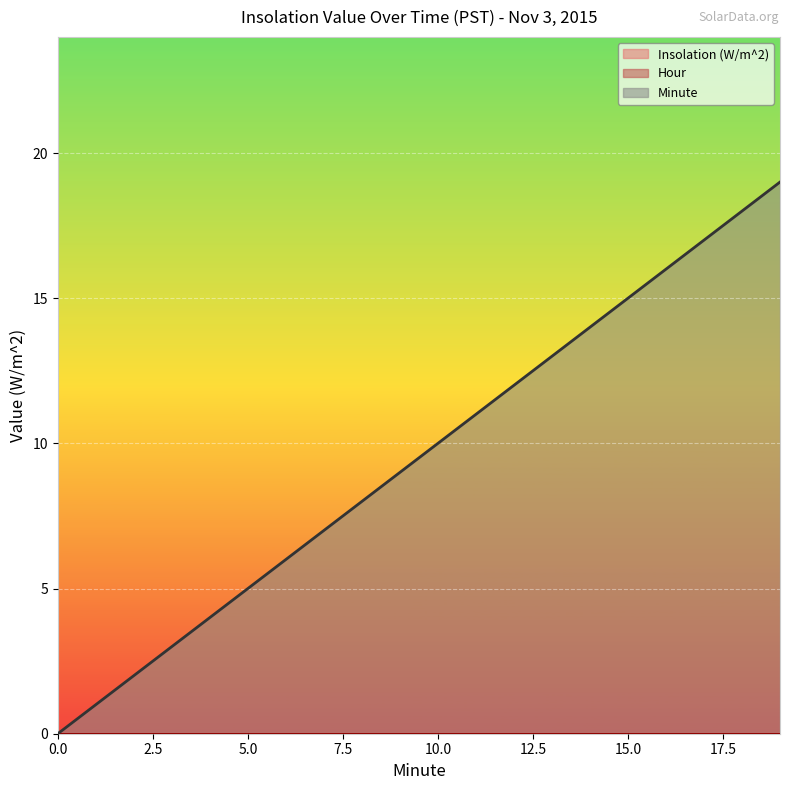

True or false: Hour and Insolation (W/m^2) intersect in this chart.

False